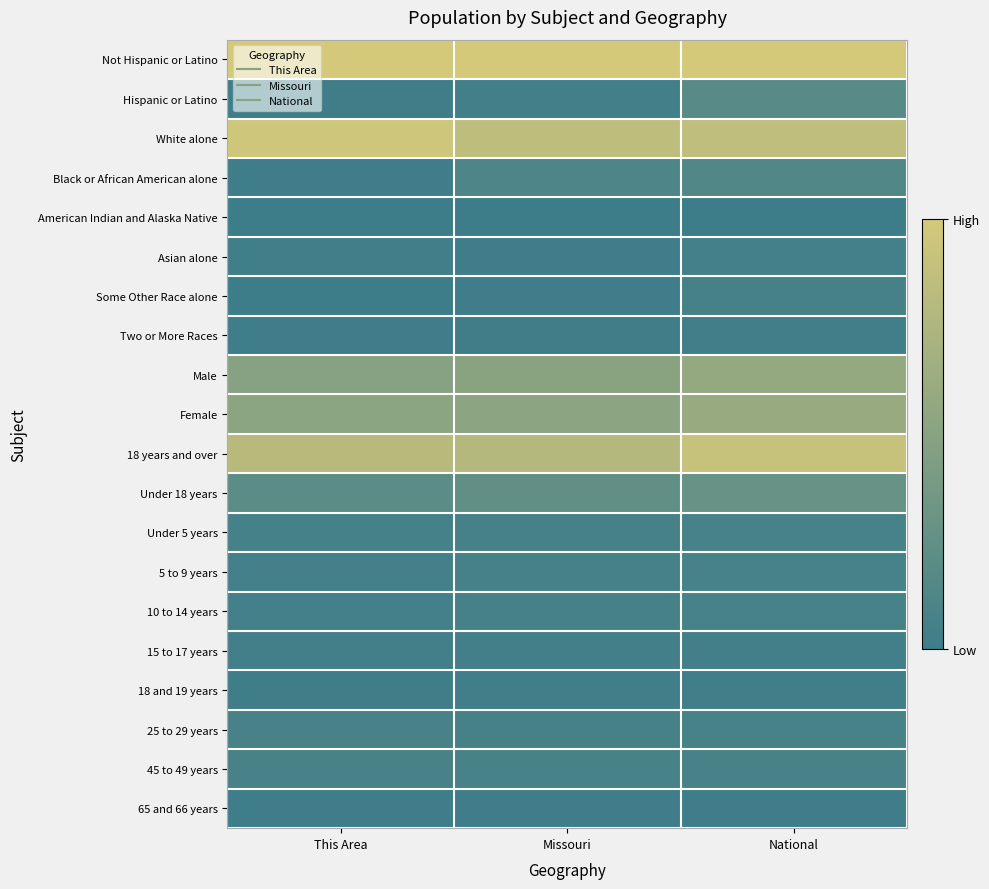

Reading right to left, transcribe all the data shown in this chart.

Not Hispanic or Latino: National=1.0	Missouri=1.0	This Area=1.0
Hispanic or Latino: National=0.2	Missouri=0.0	This Area=0.0
White alone: National=0.9	Missouri=0.9	This Area=1.0
Black or African American alone: National=0.1	Missouri=0.1	This Area=0.0
American Indian and Alaska Native: National=0.0	Missouri=0.0	This Area=0.0
Asian alone: National=0.0	Missouri=0.0	This Area=0.0
Some Other Race alone: National=0.1	Missouri=0.0	This Area=0.0
Two or More Races: National=0.0	Missouri=0.0	This Area=0.0
Male: National=0.6	Missouri=0.5	This Area=0.5
Female: National=0.6	Missouri=0.5	This Area=0.5
18 years and over: National=0.9	Missouri=0.8	This Area=0.8
Under 18 years: National=0.3	Missouri=0.2	This Area=0.2
Under 5 years: National=0.1	Missouri=0.1	This Area=0.1
5 to 9 years: National=0.1	Missouri=0.1	This Area=0.1
10 to 14 years: National=0.1	Missouri=0.1	This Area=0.1
15 to 17 years: National=0.0	Missouri=0.0	This Area=0.0
18 and 19 years: National=0.0	Missouri=0.0	This Area=0.0
25 to 29 years: National=0.1	Missouri=0.1	This Area=0.1
45 to 49 years: National=0.1	Missouri=0.1	This Area=0.1
65 and 66 years: National=0.0	Missouri=0.0	This Area=0.0